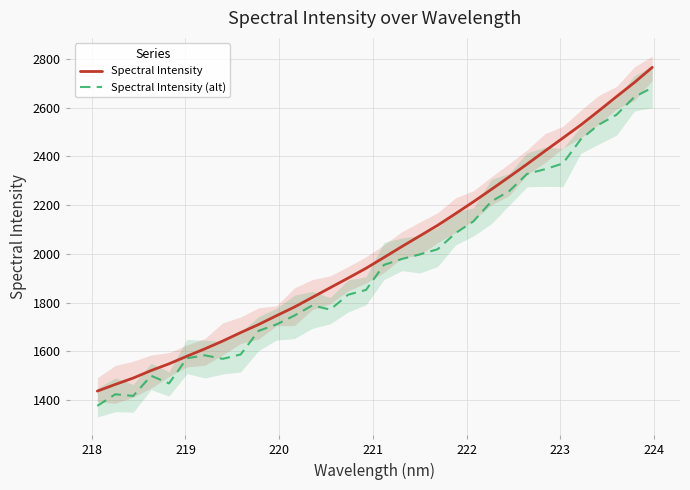

Is this an area chart (filled region under the line)?

No